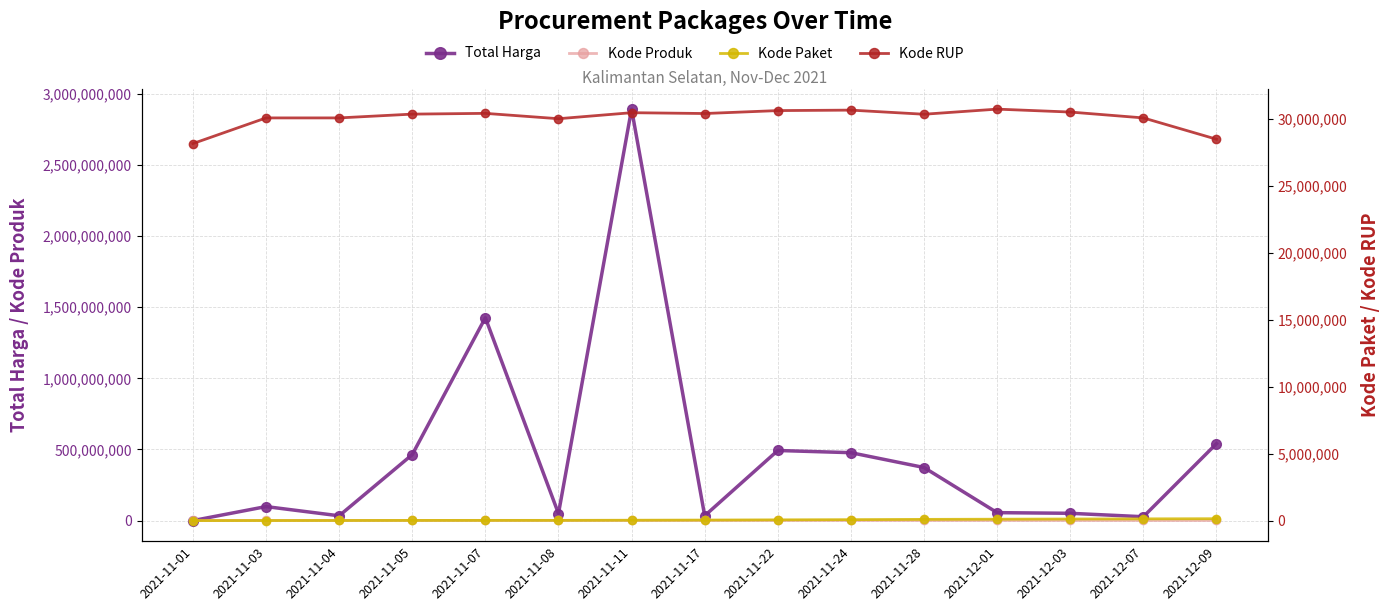

What is the minimum value shown in the chart?

464